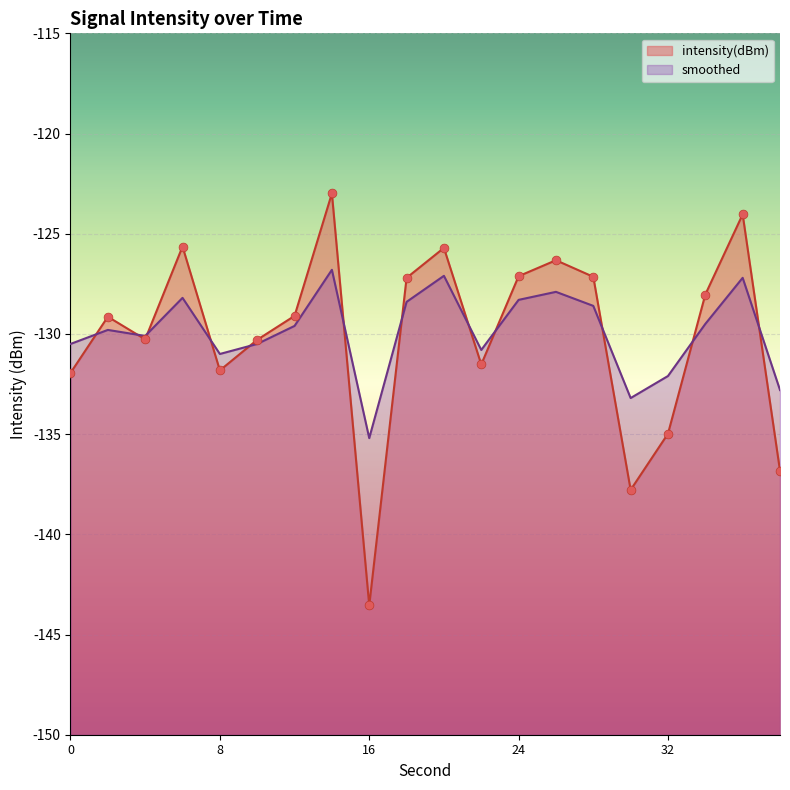

Which series reaches the minimum Y coordinate?

intensity(dBm)